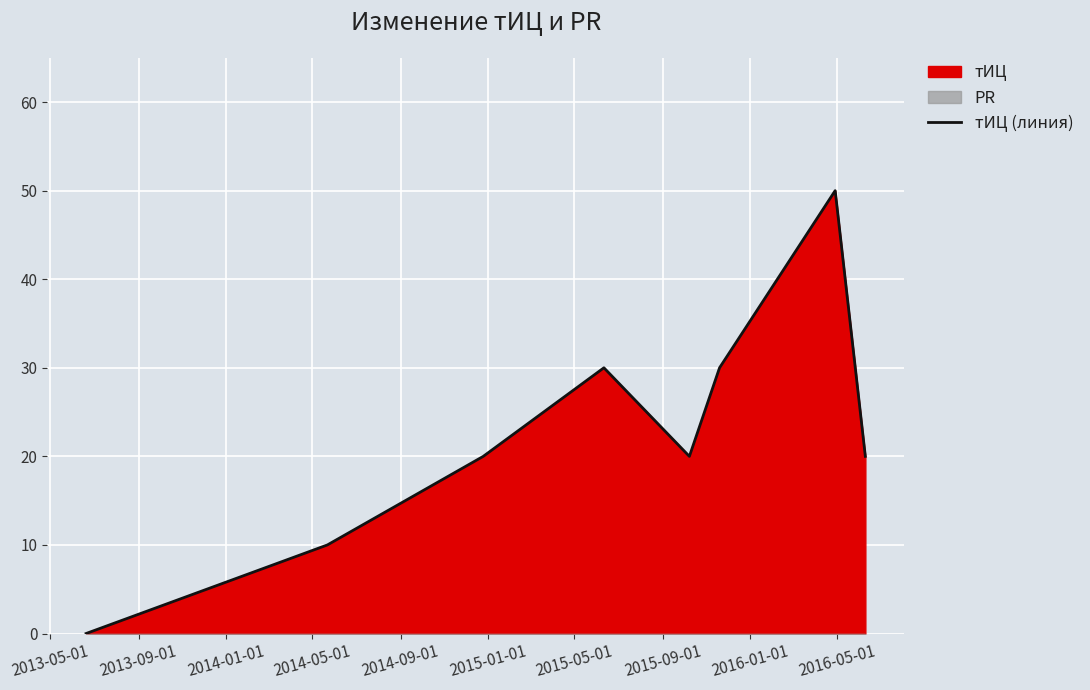

Reading left to right, what are all the values shown in this chart?

0	10	20	30	20	30	50	20